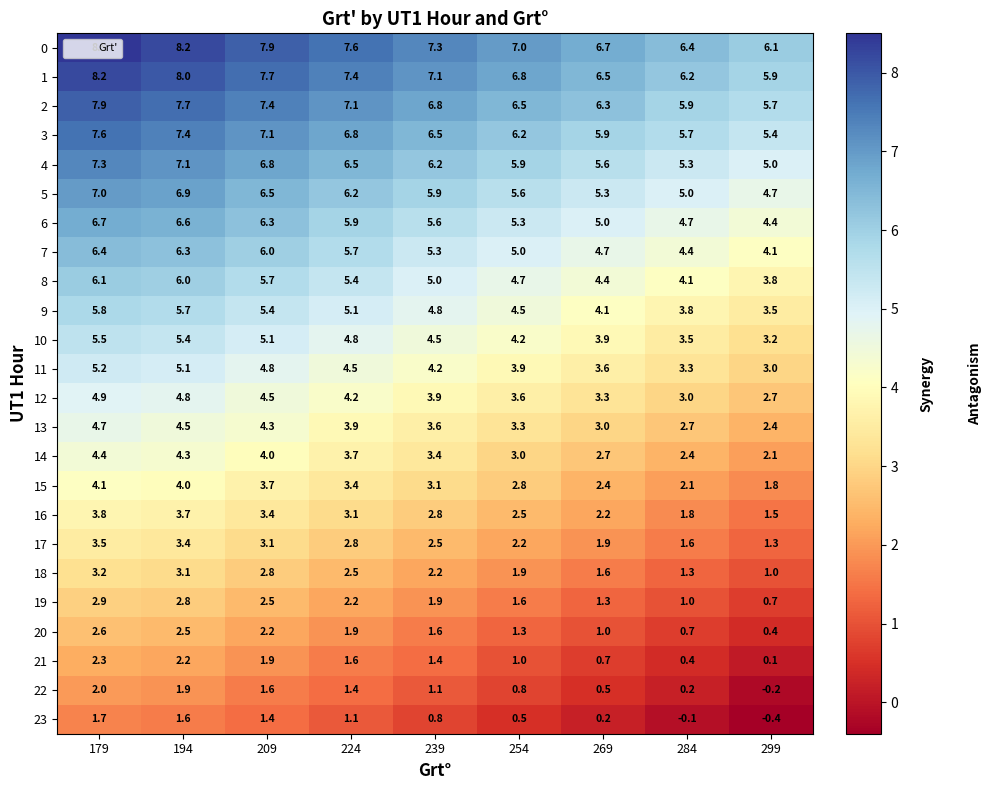

Where is 8 nearest to the value 4?

284